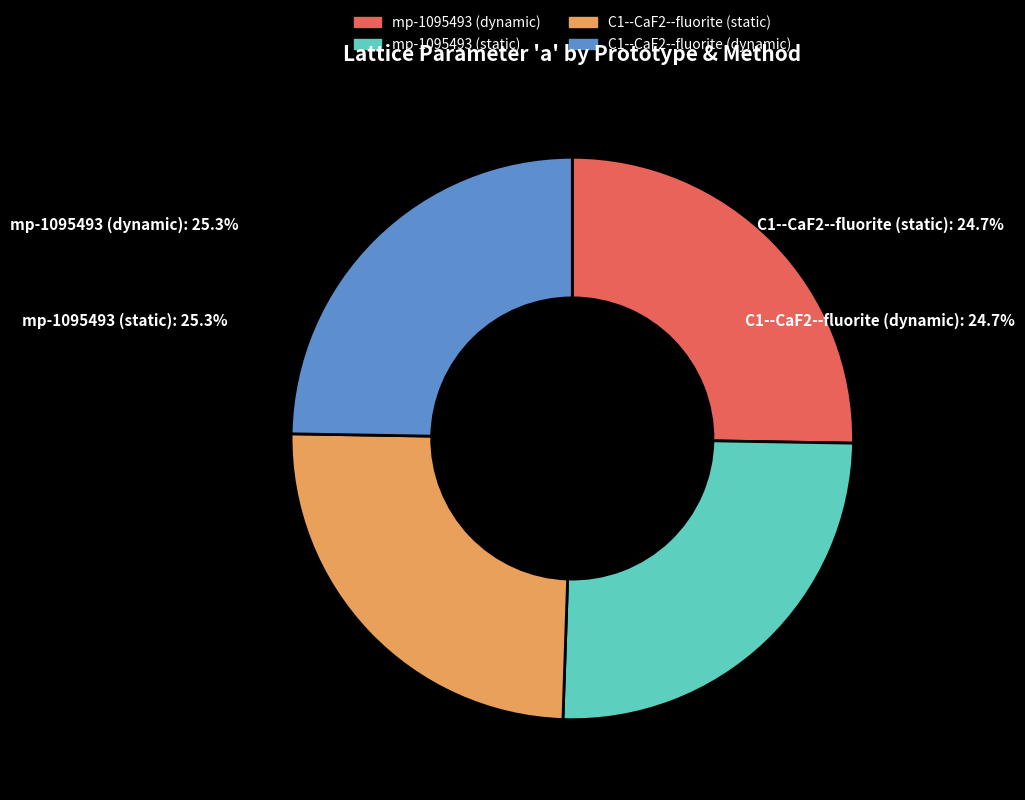

Count the number of slices in the pie.

4